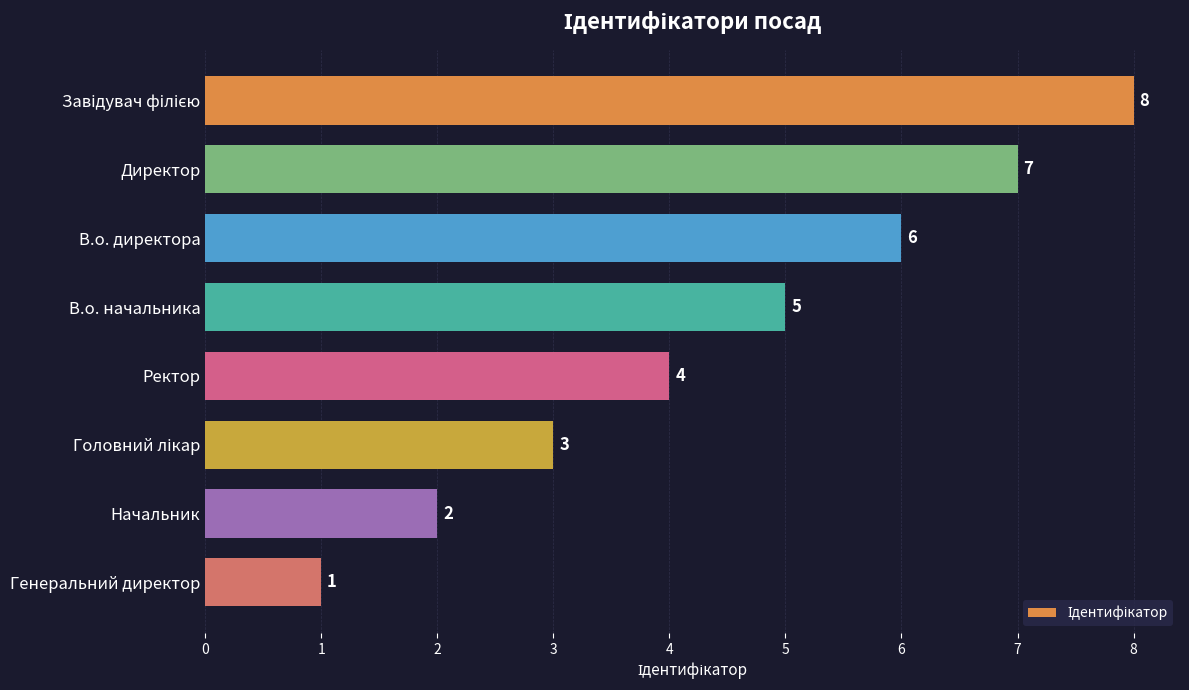

What is the minimum value shown in the chart?

1